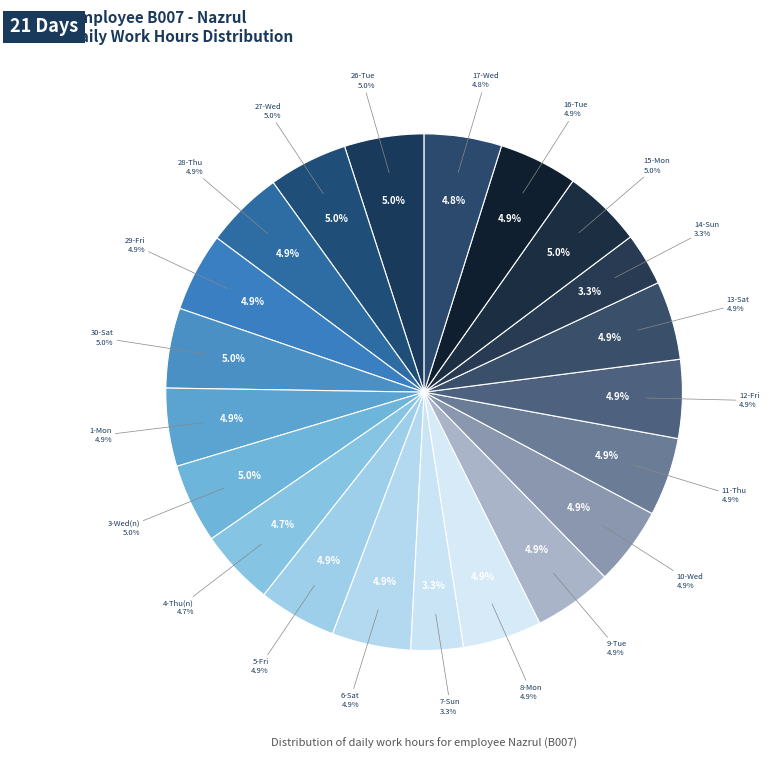

Is it true that 17-Wed is 5% of the pie?

True